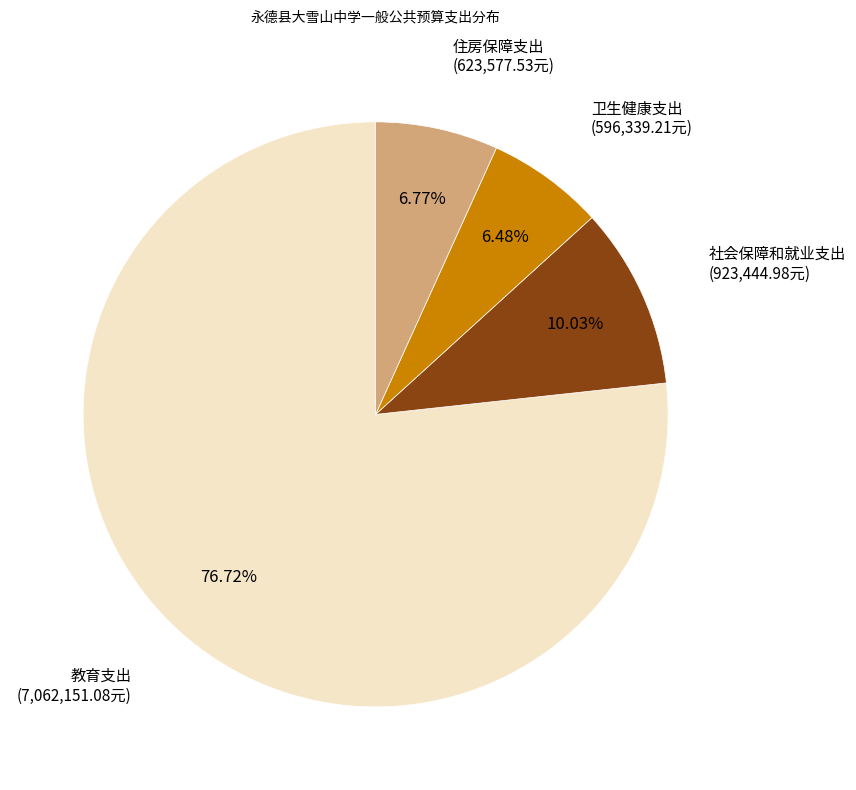

To the nearest percent, what is the combined percentage of 卫生健康支出 and 社会保障和就业支出?

17%